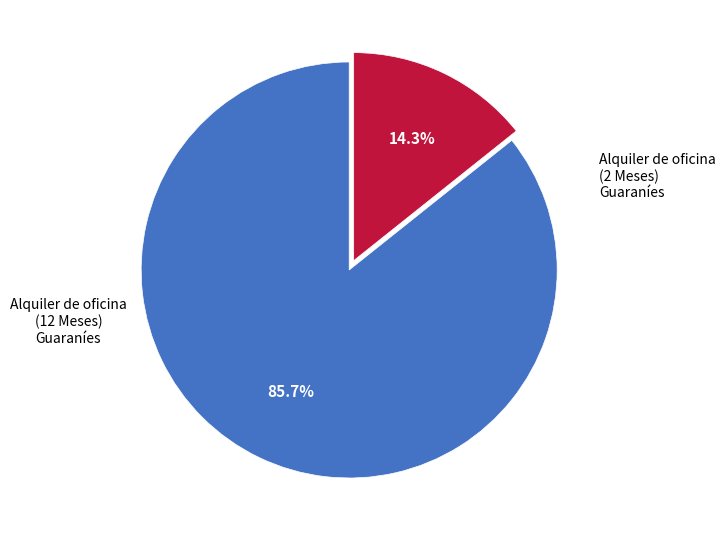

Does any single category account for the majority?

Yes